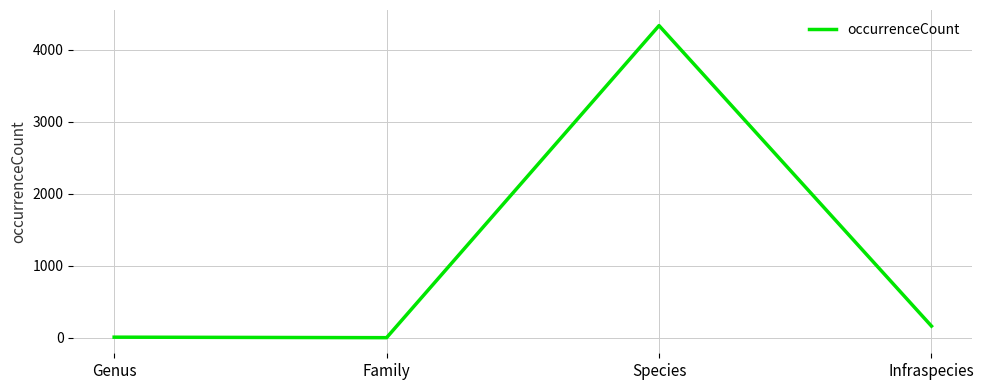

Where is the data nearest to the value 2169?

Infraspecies